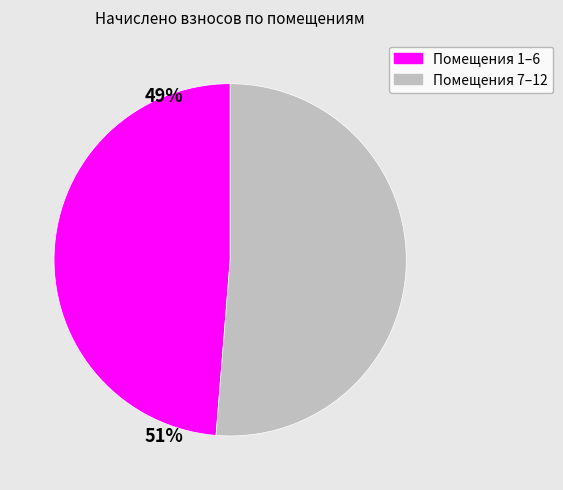

Is there a majority slice in this chart?

Yes